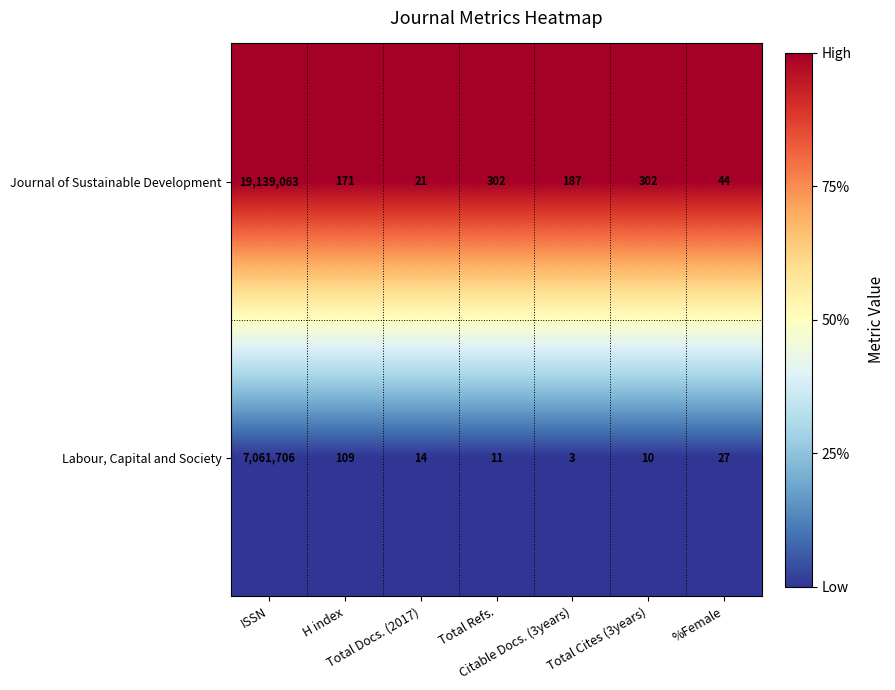

What is the average value of the Labour, Capital and Society series?

1008840